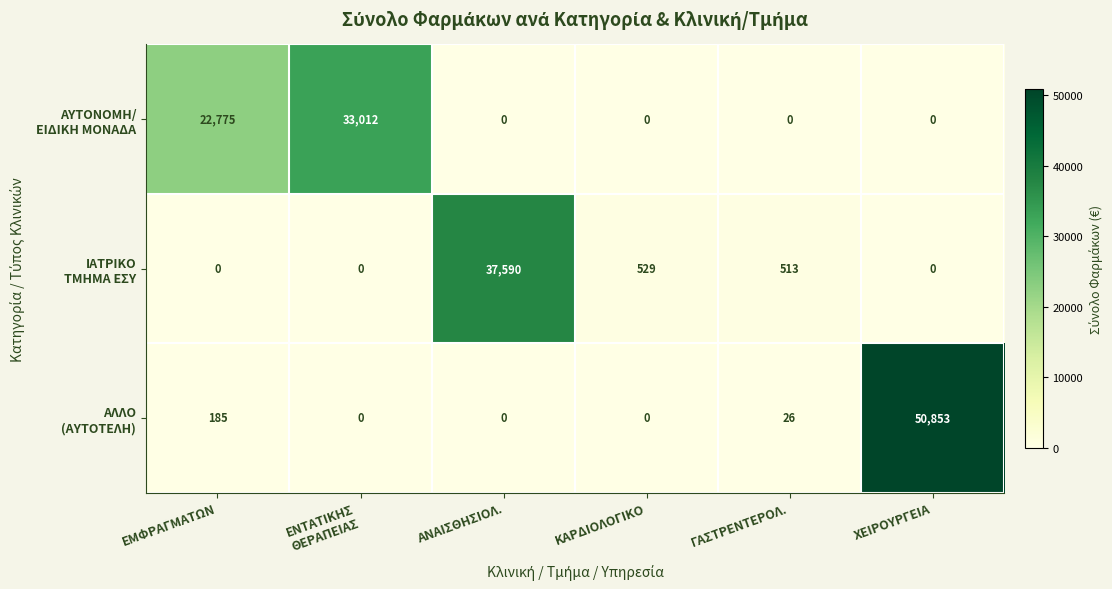

Which label corresponds to the largest value in the chart?

ΧΕΙΡΟΥΡΓΕΙΑ